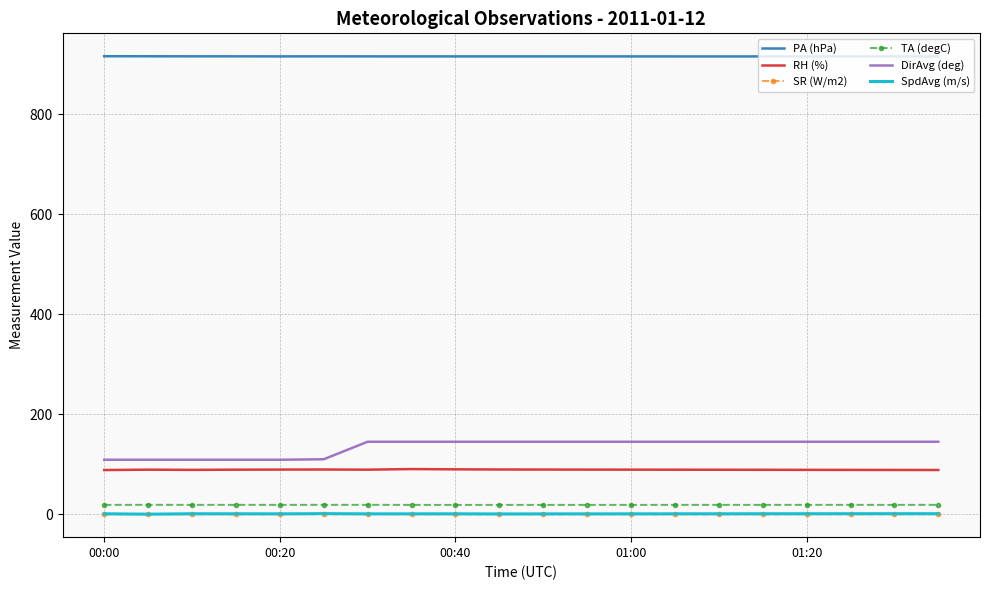

True or false: RH (%) and SR (W/m2) cross at least once.

False